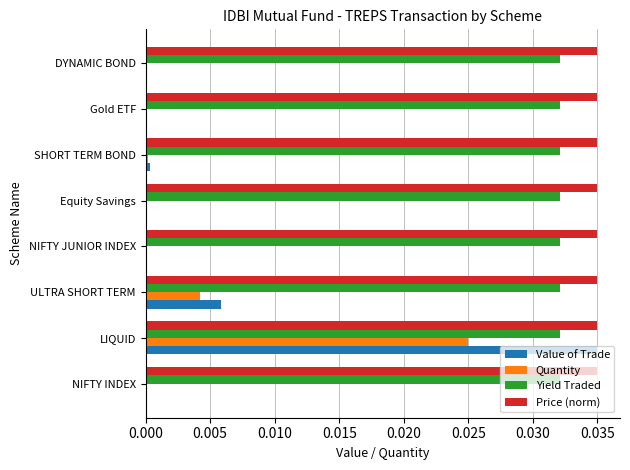

What is the sum of all Yield Traded values?

0.3